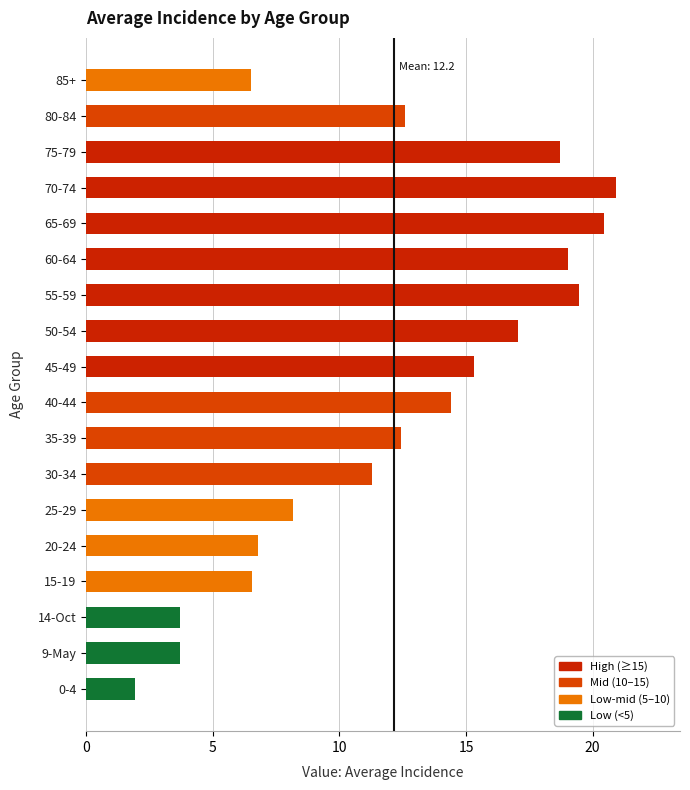

The chart shows a value of 27.9 at 65-69. True or false?

False